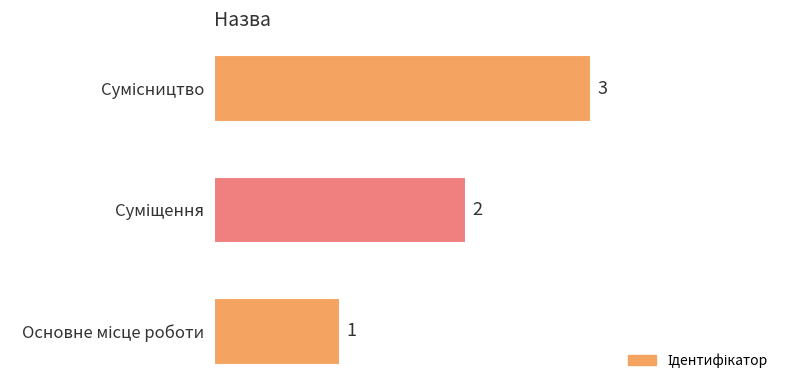

Count the values in the range 1 to 3.

3